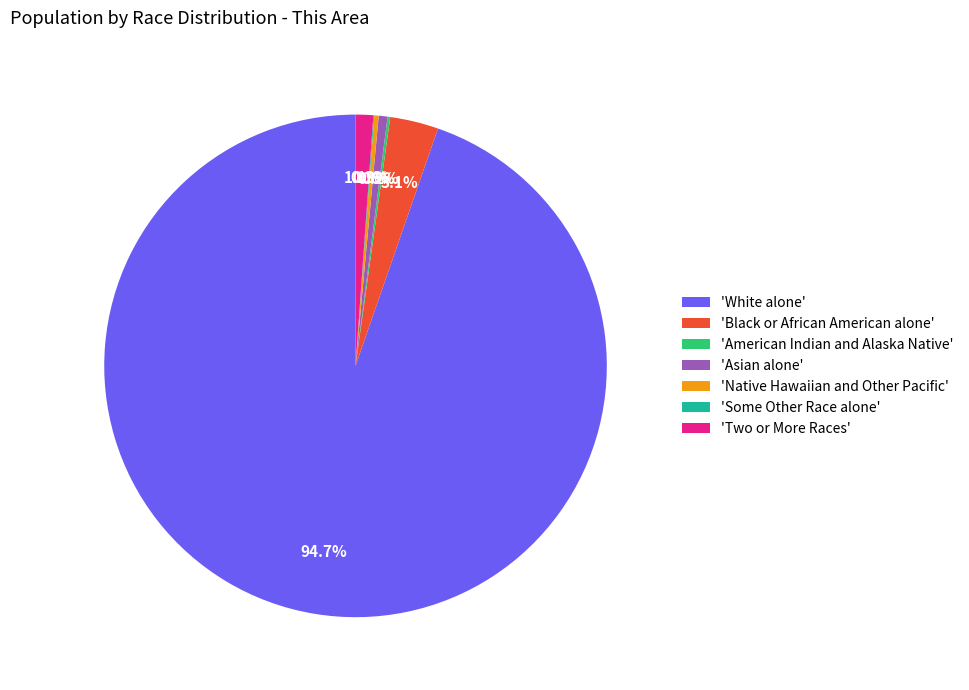

Which slice is the largest?

'White alone'